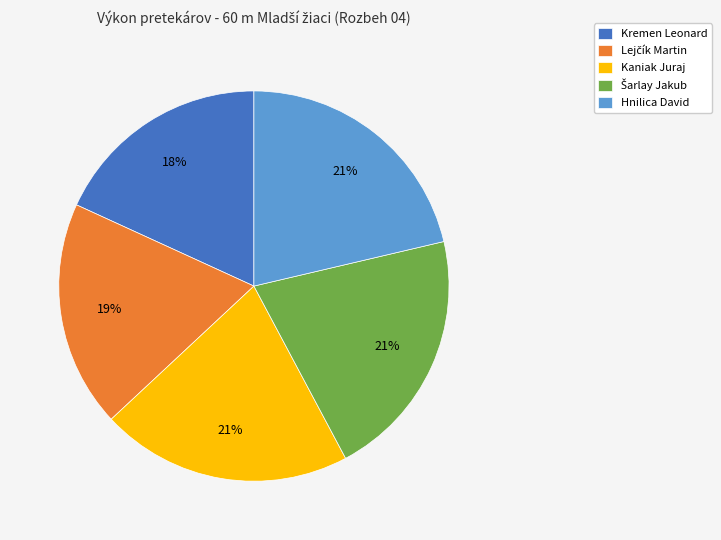

To the nearest percent, what is the difference between the largest and smallest slice percentages?

3%